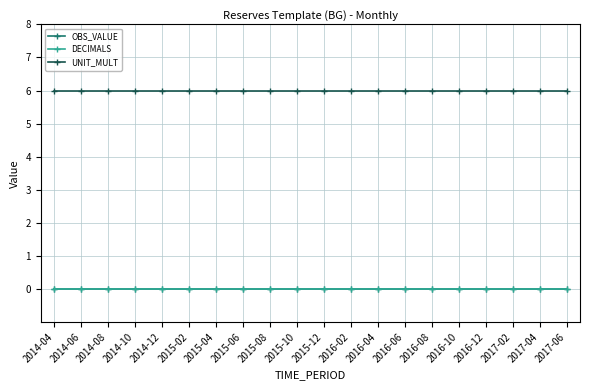

What position from the left is 2015-04?

7